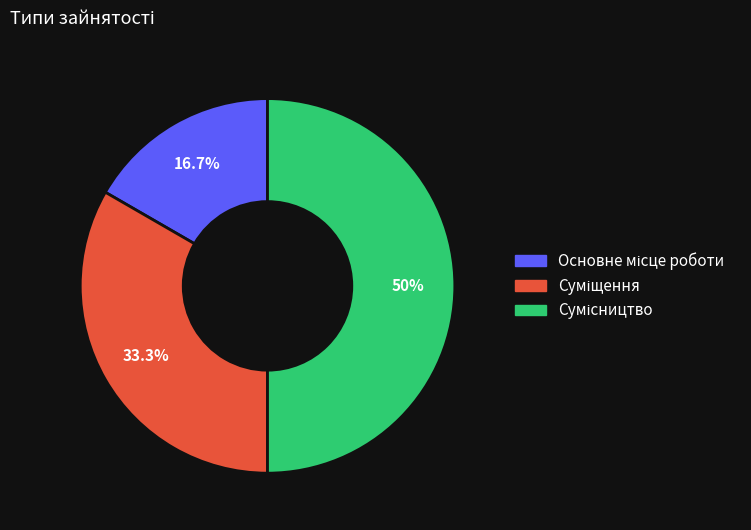

Count the number of slices in the pie.

3